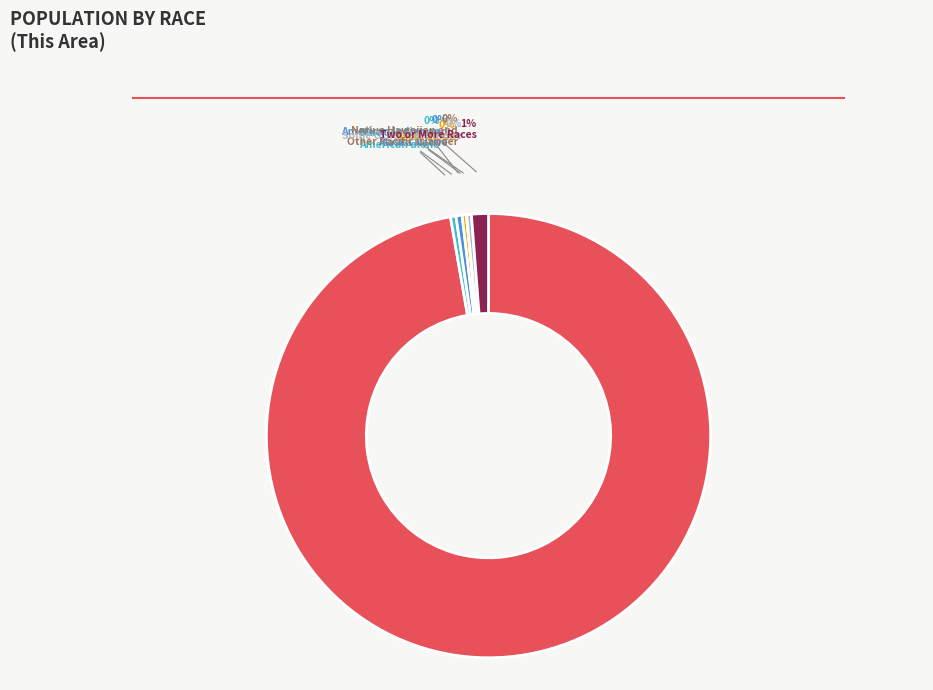

To the nearest percent, what is the average slice percentage?

14%